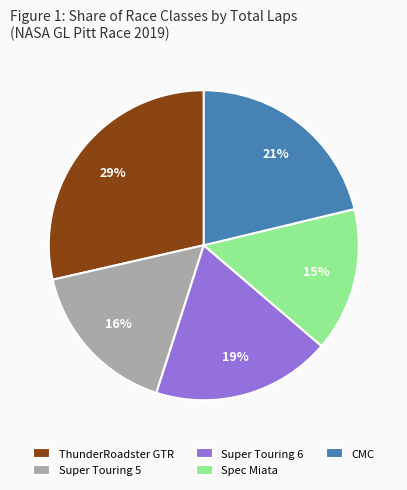

What is the smallest slice in the pie chart?

Spec Miata